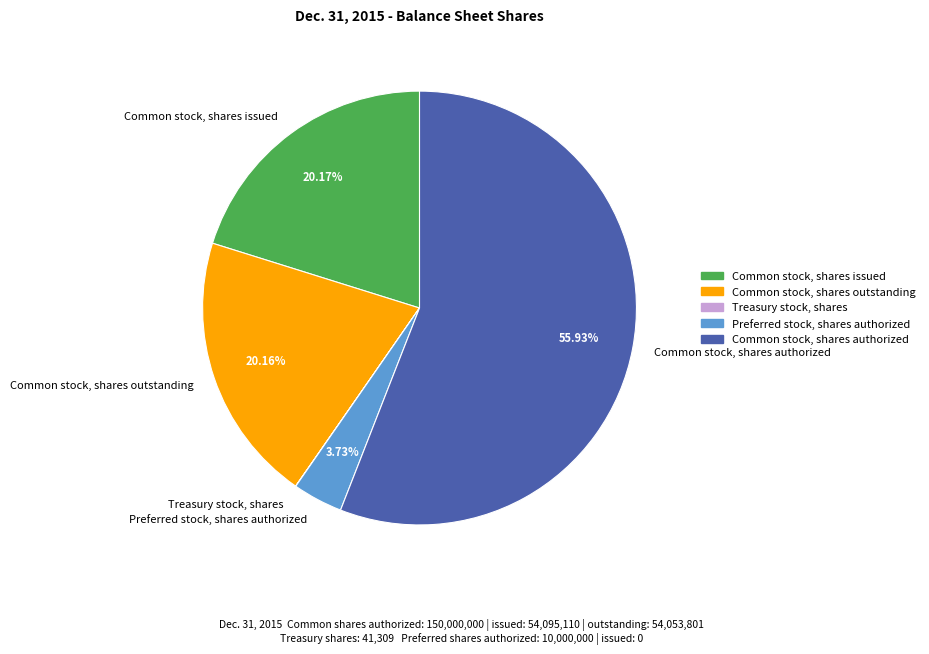

Is there any slice that represents more than half of the pie?

Yes